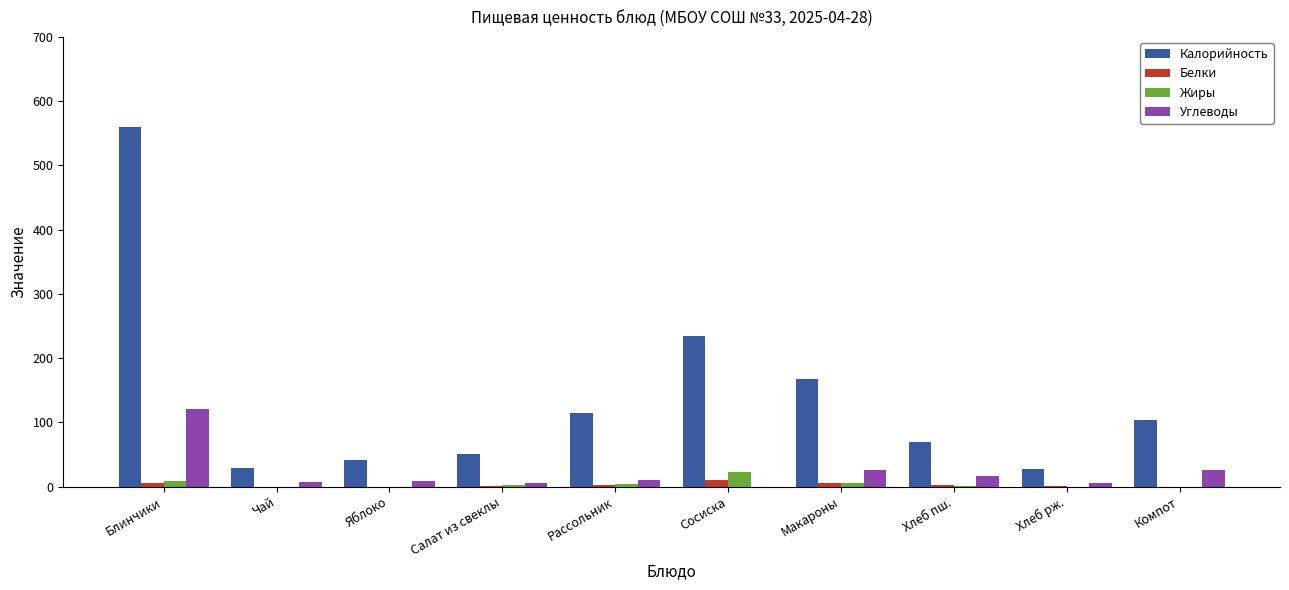

Where is Калорийность nearest to the value 293?

Сосиска